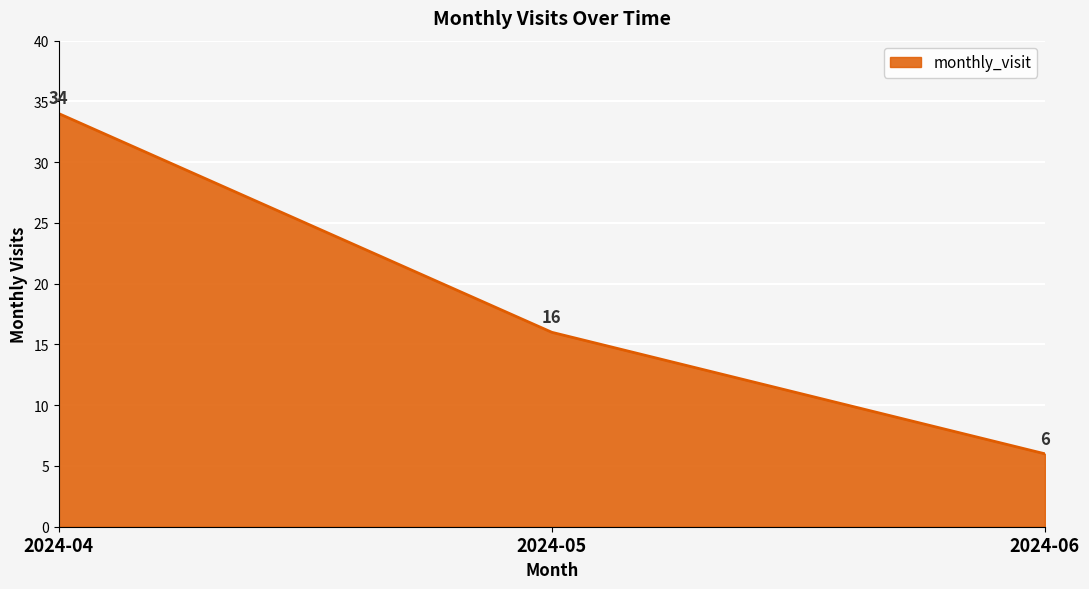

Rank the categories by value from highest to lowest.

2024-04, 2024-05, 2024-06